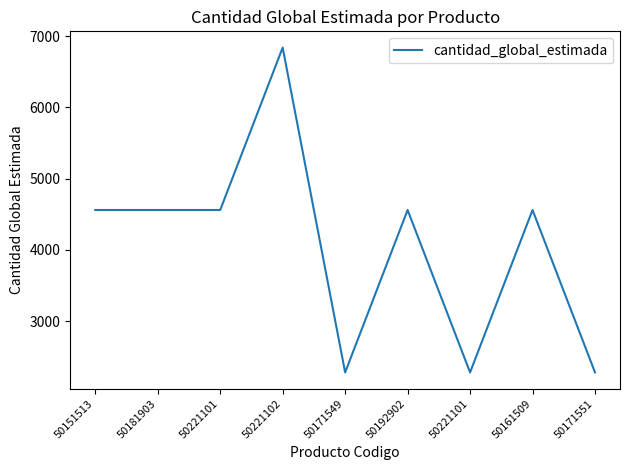

The chart shows a value of 2280 at 50221101. True or false?

True